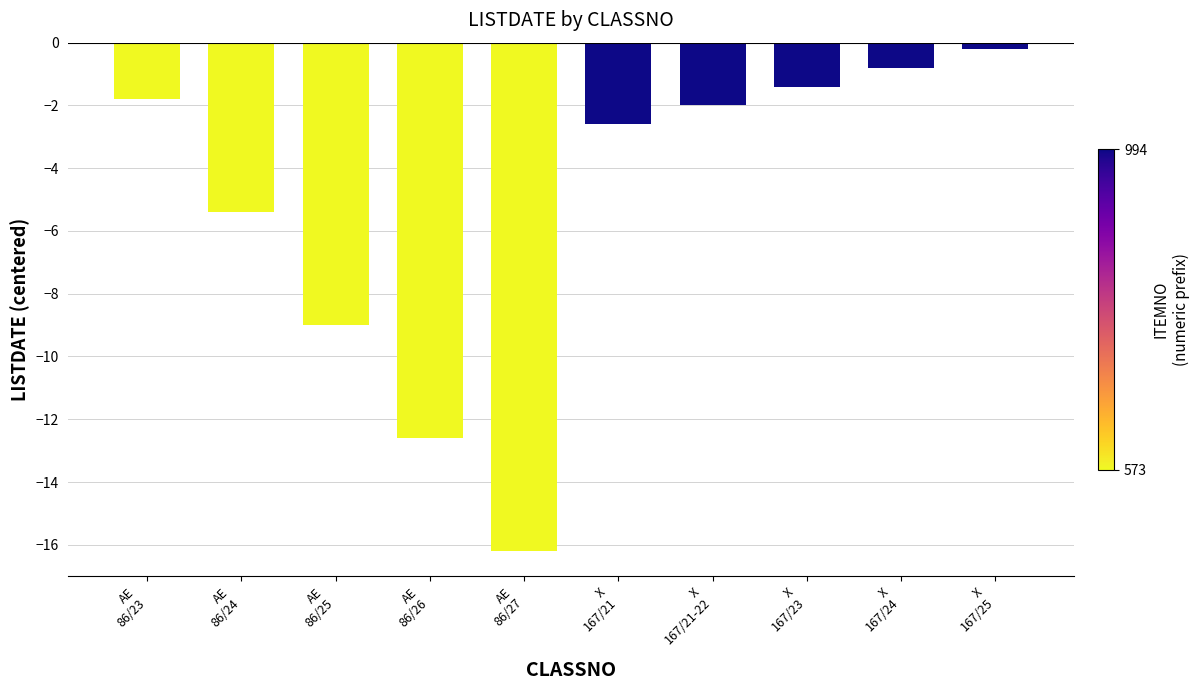

What is the label of the 8th bar from the left?

X
167/23